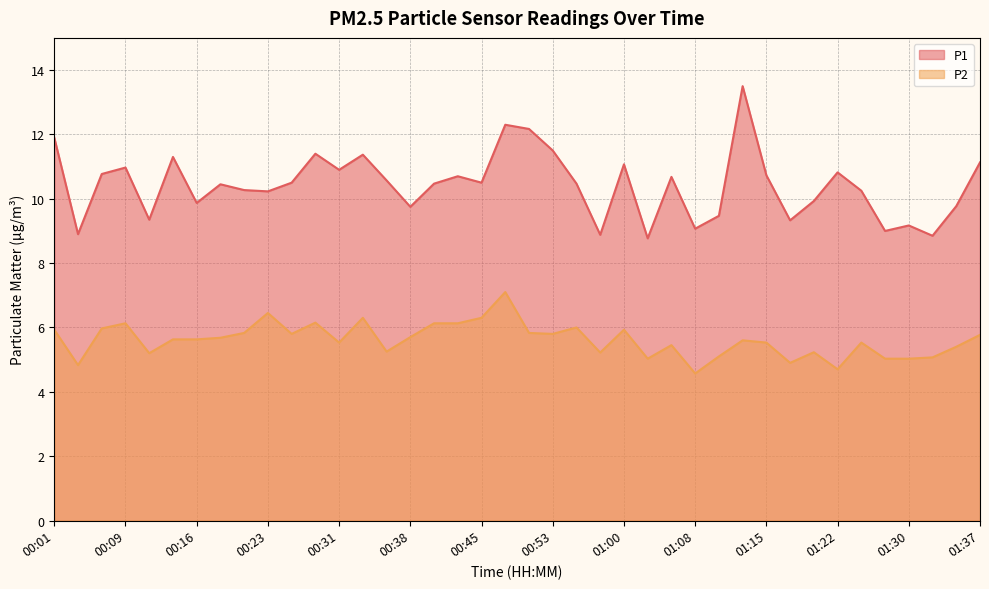

What value does the P2 series have at 01:15?

5.5